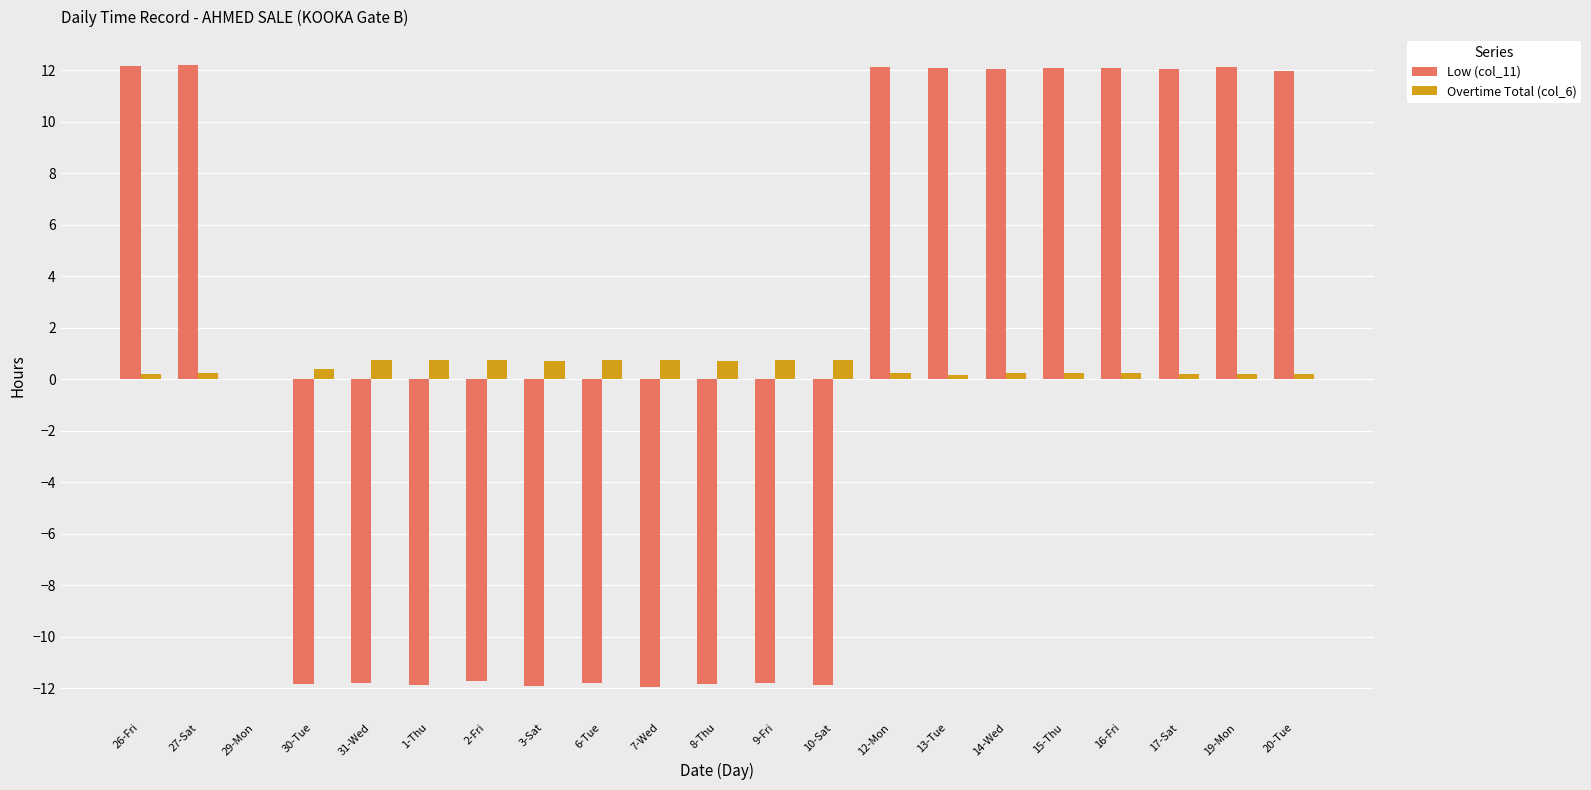

What is the maximum value for Low (col_11)?

12.2